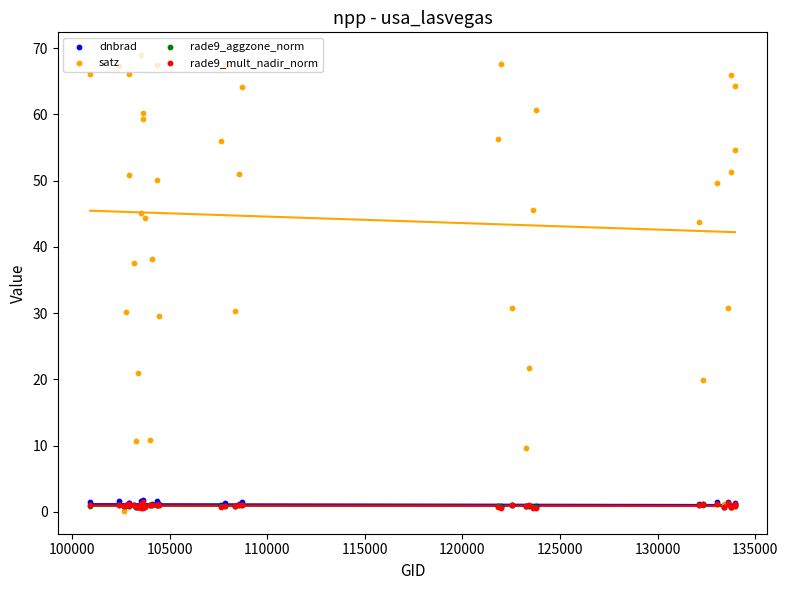

At how many categories does at least one series exceed 1?

39